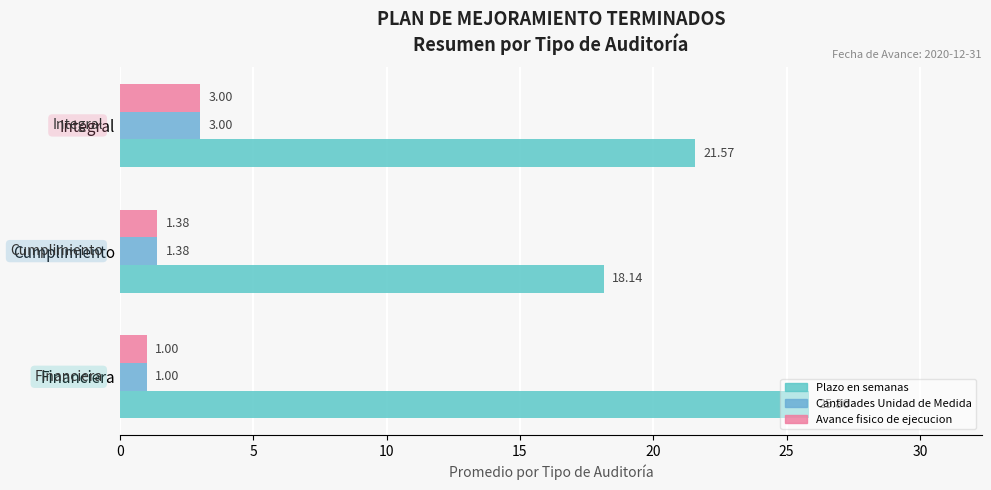

Which series has the largest total across all categories?

Plazo en semanas